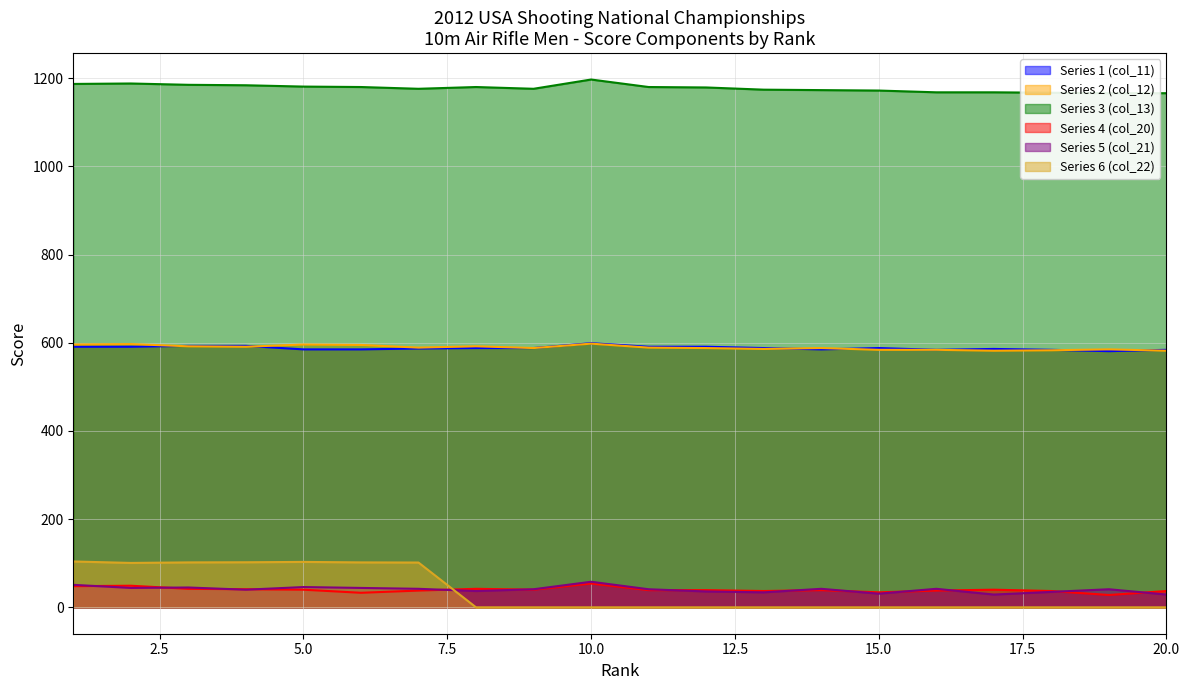

At which label does Series 1 (col_11) reach its minimum?

19